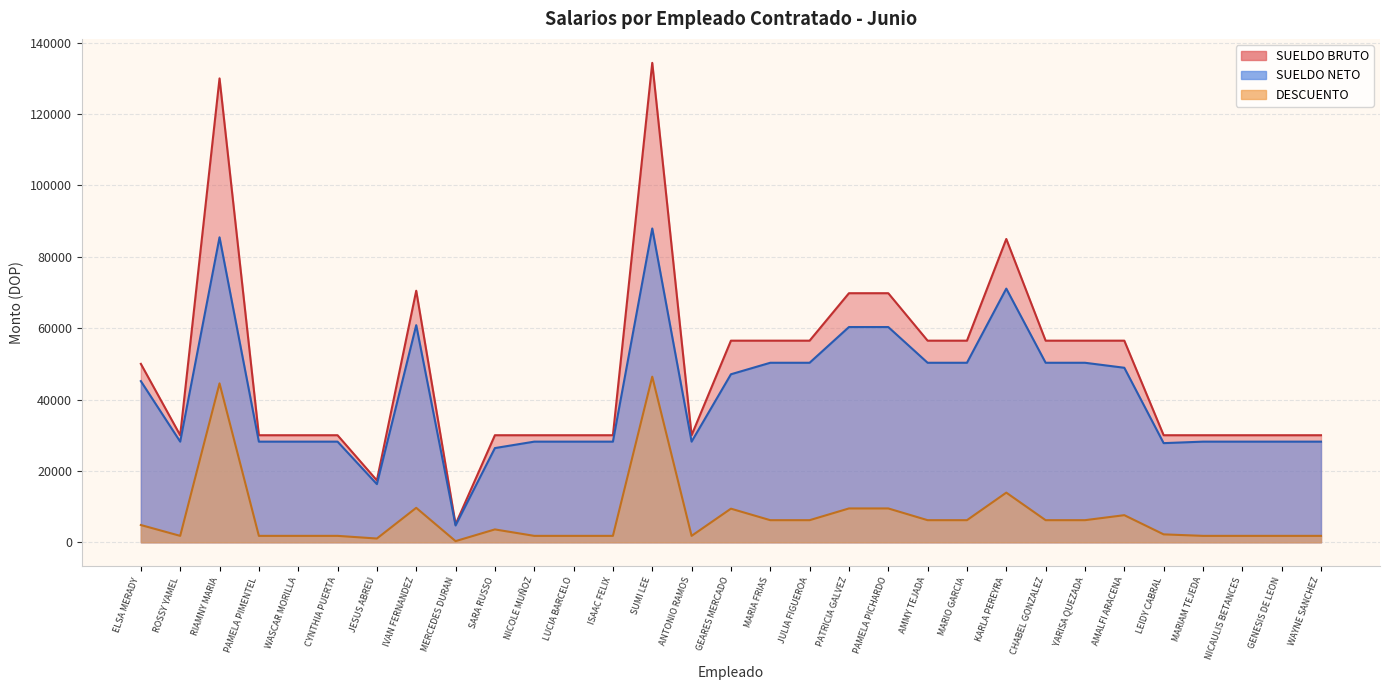

True or false: DESCUENTO has a value of 9481.1 at PAMELA PICHARDO.

True